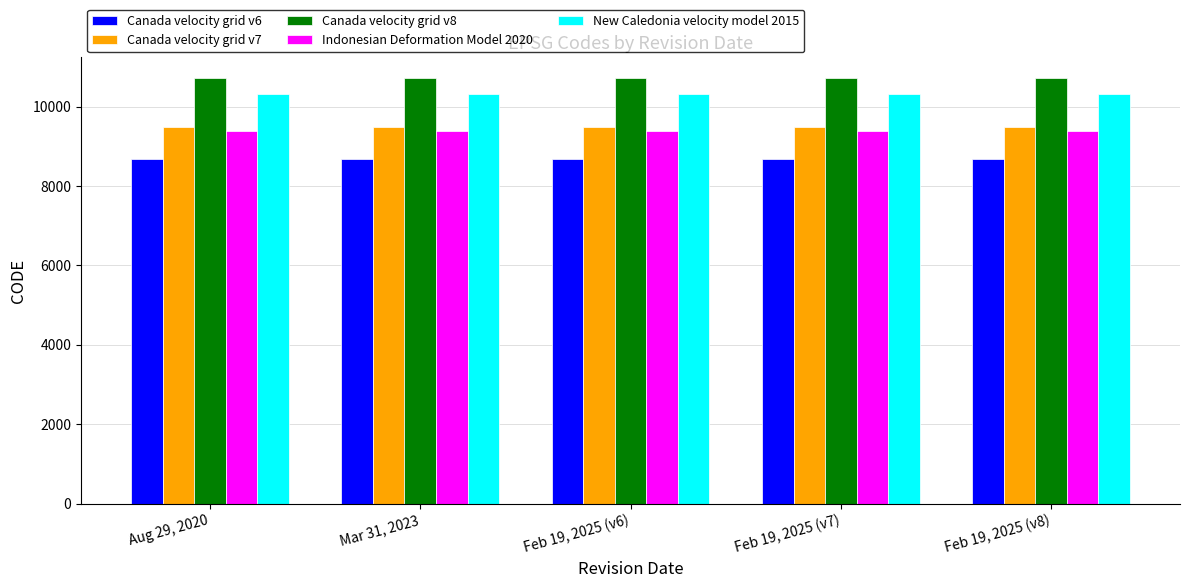

What is the difference between the highest and lowest values at Mar 31, 2023?

2031